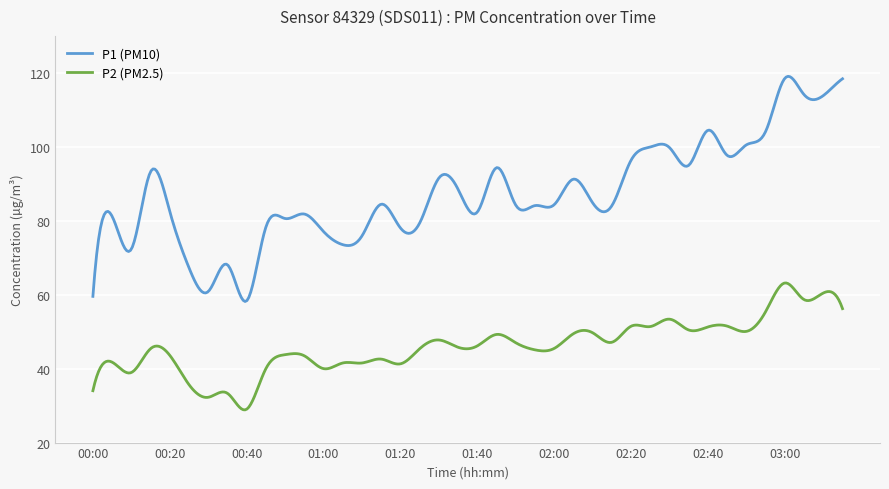

What are all the series names shown in the legend?

P1 (PM10), P2 (PM2.5)